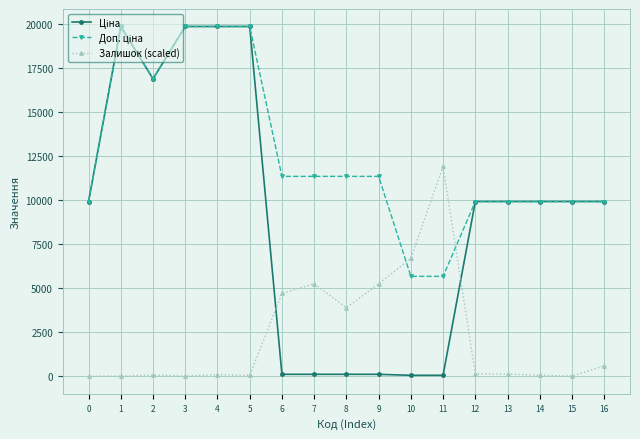

Count the number of categories in the chart.

17